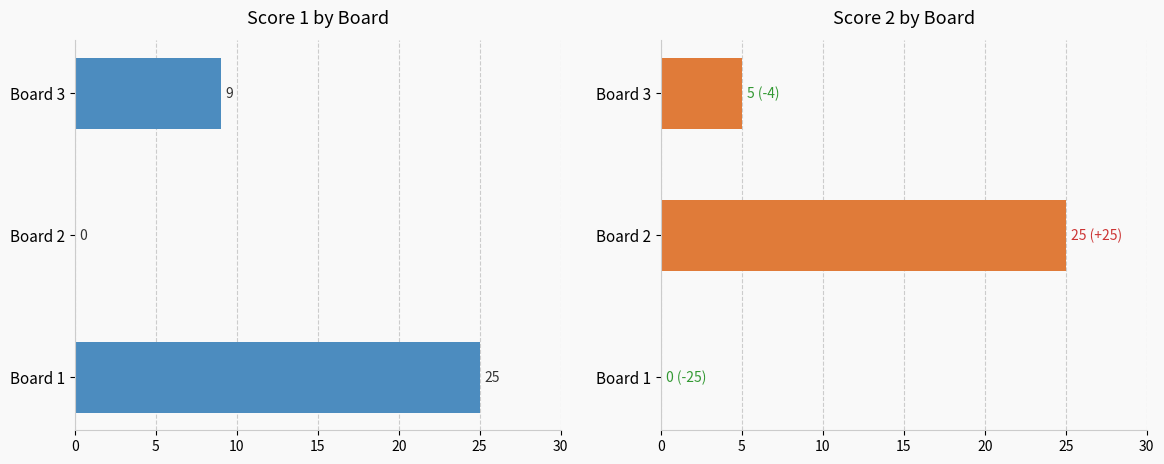

How many bars are there in total?

6